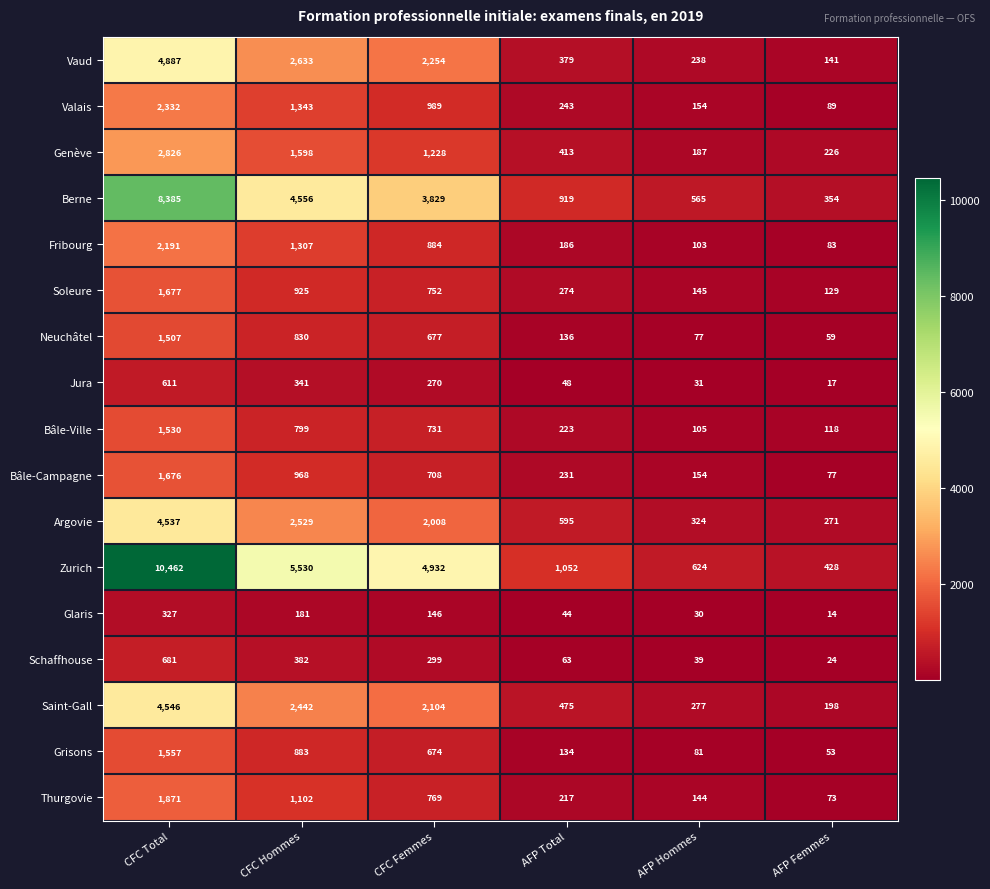

What is the spread (max minus min) of values at AFP Femmes?

414